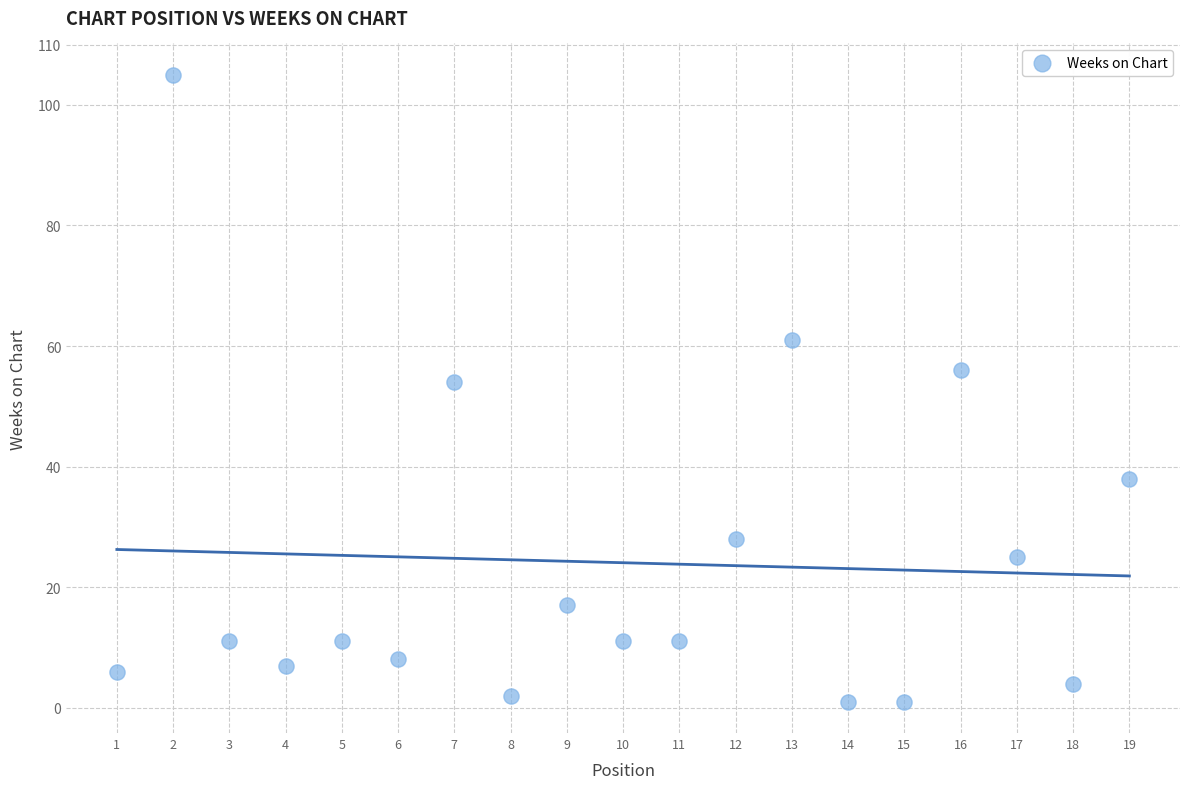

What is the range of X values (max minus min)?

18